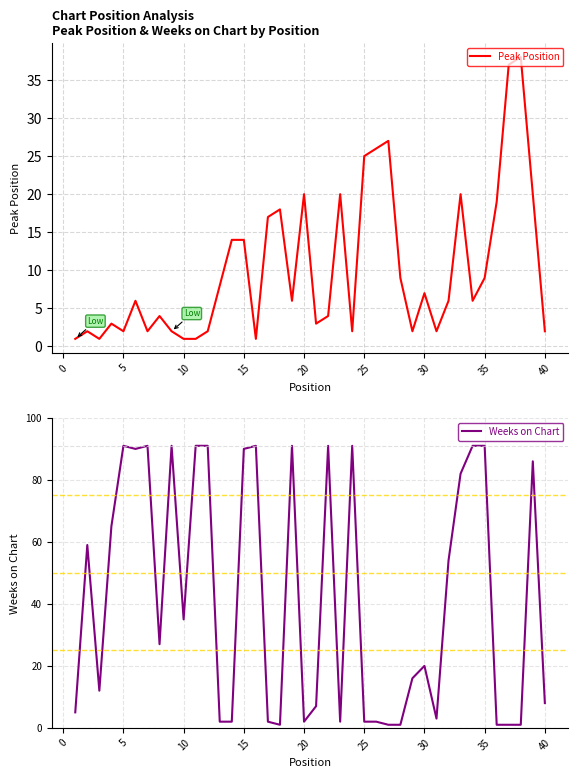

Which series has the largest range (max minus min)?

Weeks on Chart